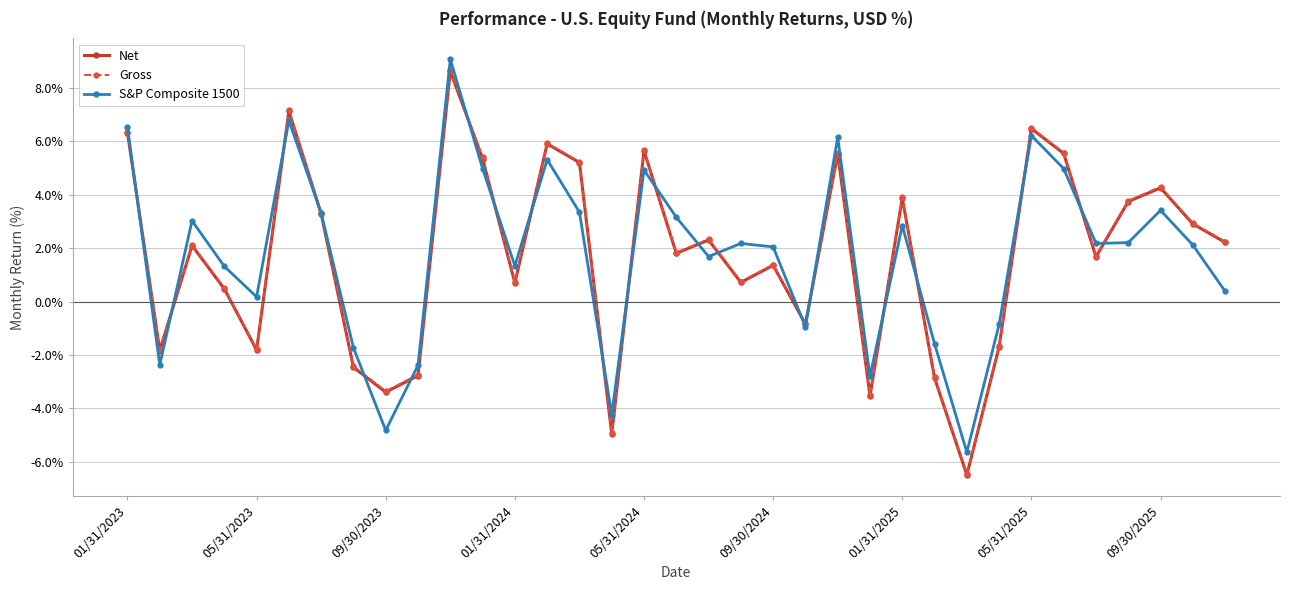

What is the value of the S&P Composite 1500 point at the 10th from the left?

-2.4